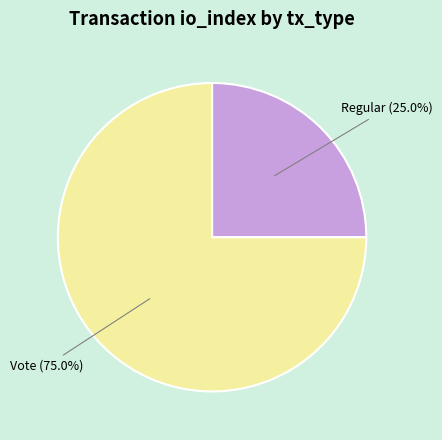

Which category has the biggest portion of the pie?

Vote